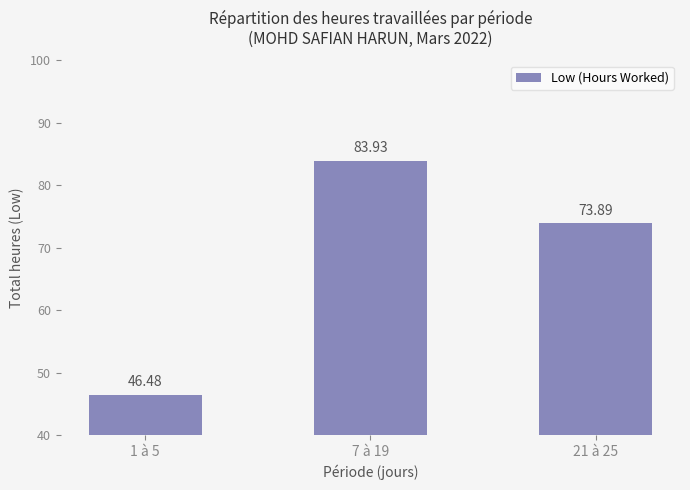

Is it true that the value at 1 à 5 is 46.5?

True